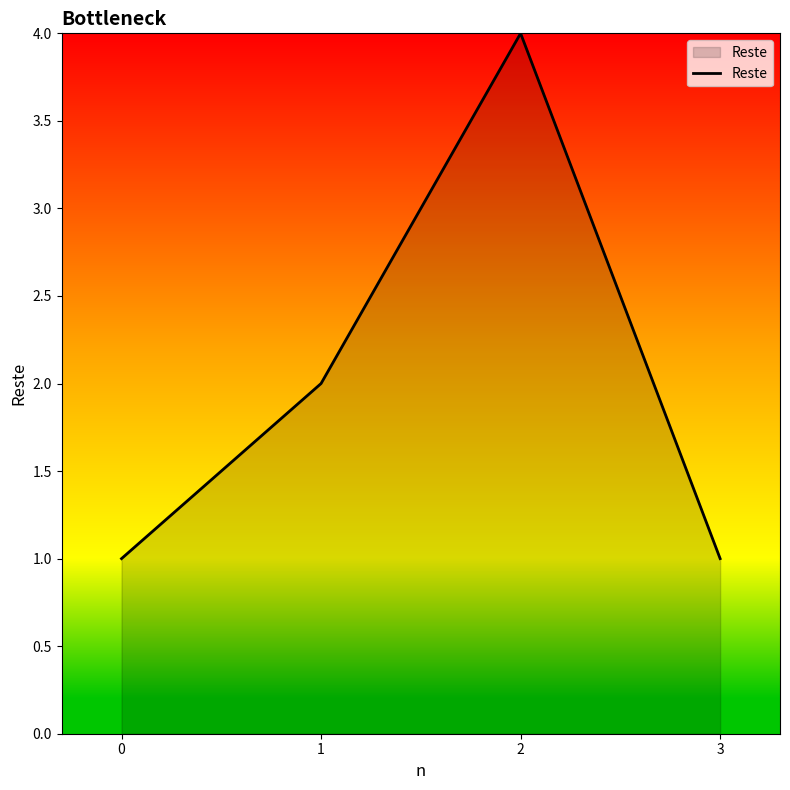

Is it true that the value at 1 is 1?

False